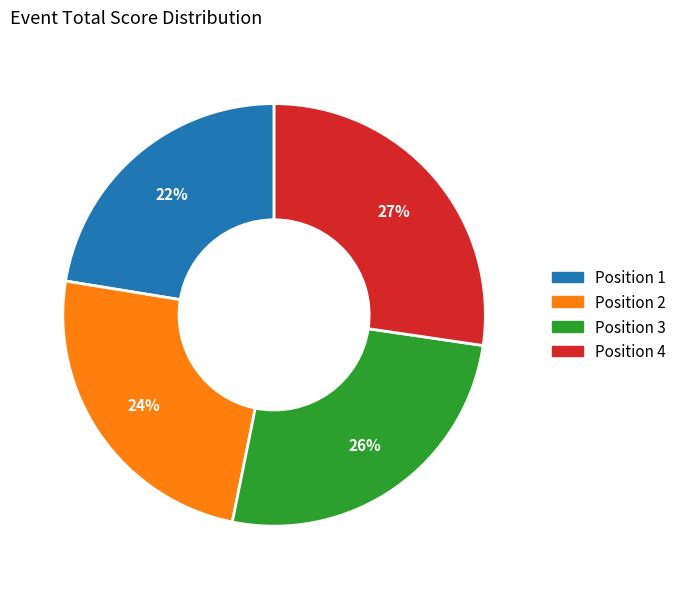

To the nearest percent, what is the difference between the largest and smallest slice percentages?

5%